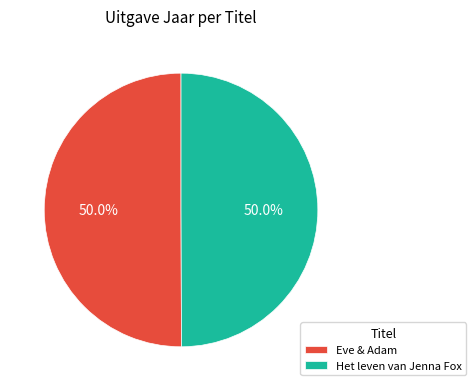

How many segments does this pie chart have?

2